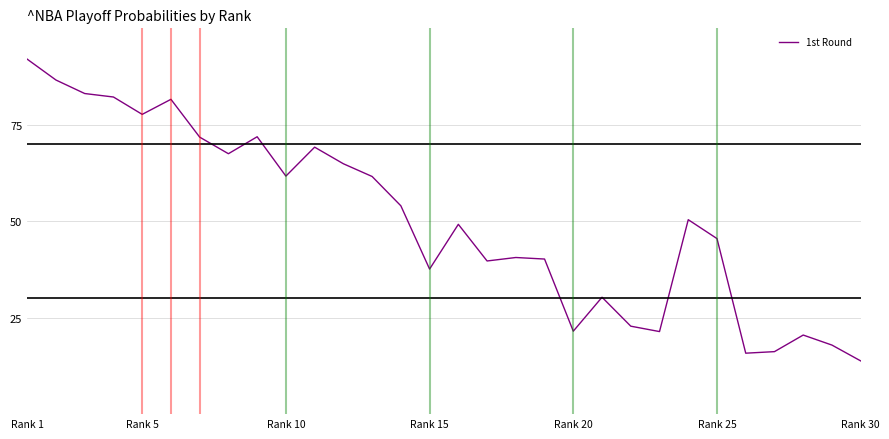

What is the difference between the maximum and minimum values?

78.2